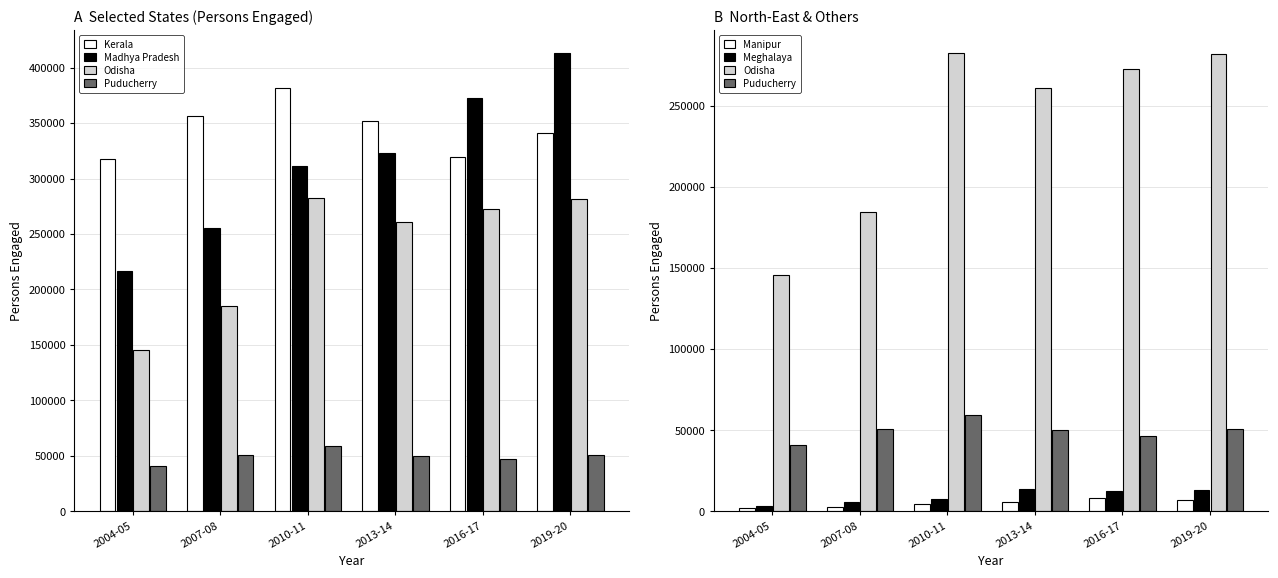

How many data points in Madhya Pradesh are above 322833?

2